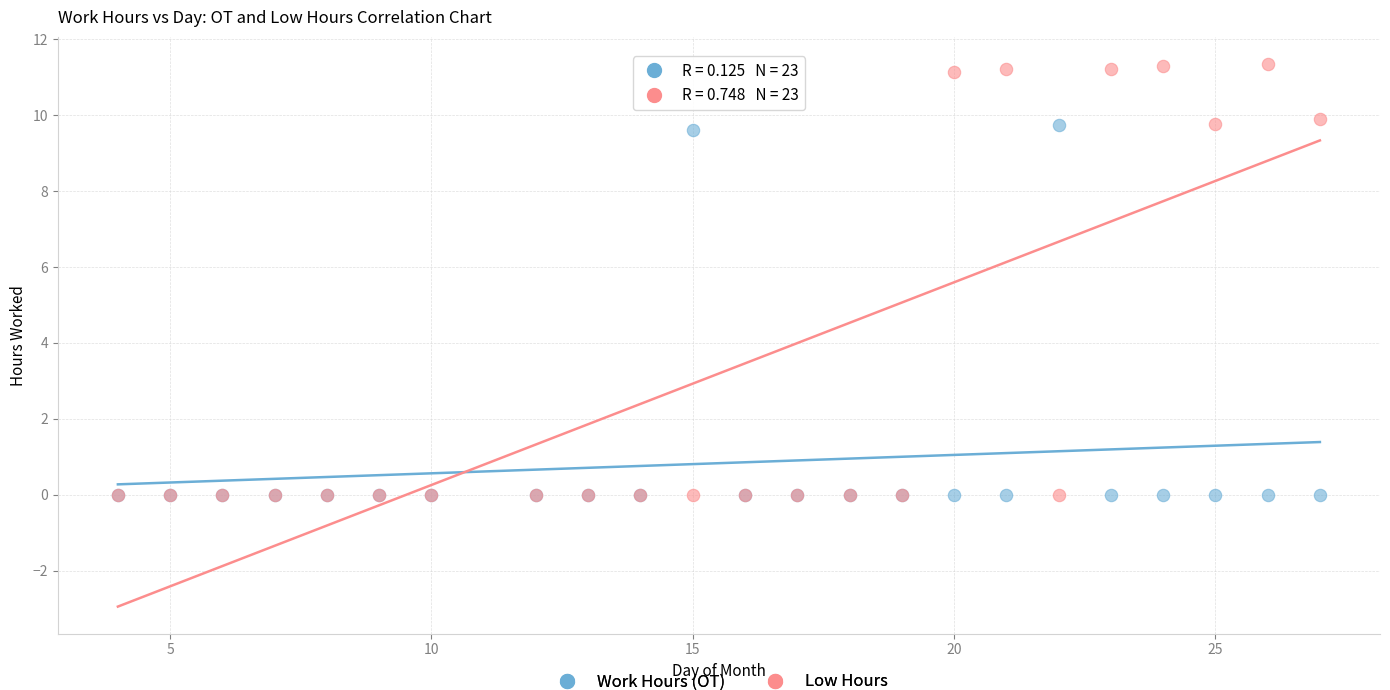

Which series has the widest spread of Y values?

Low Hours